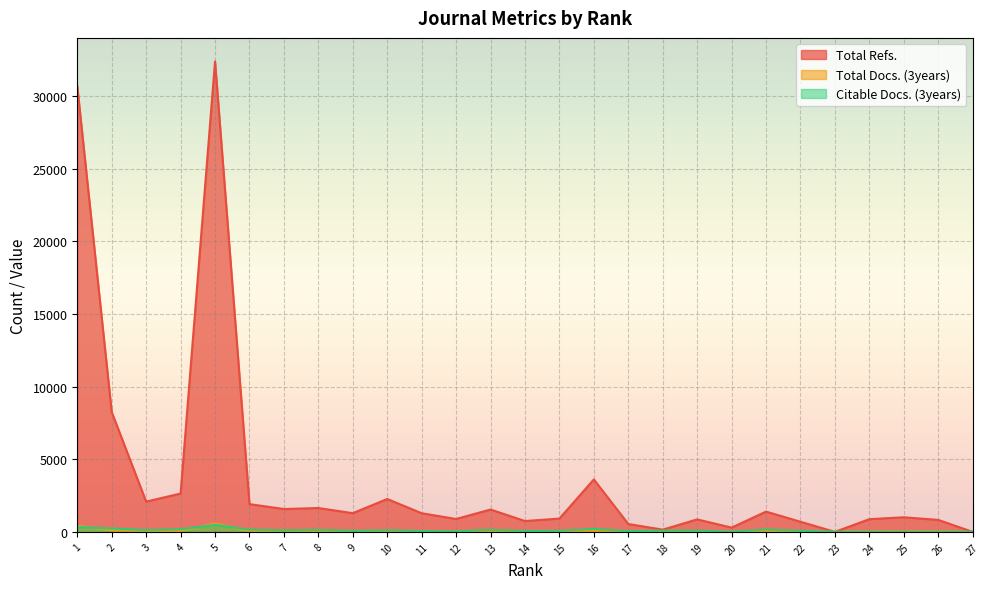

What is the value of the Total Refs. point at the 8th from the left?

1642